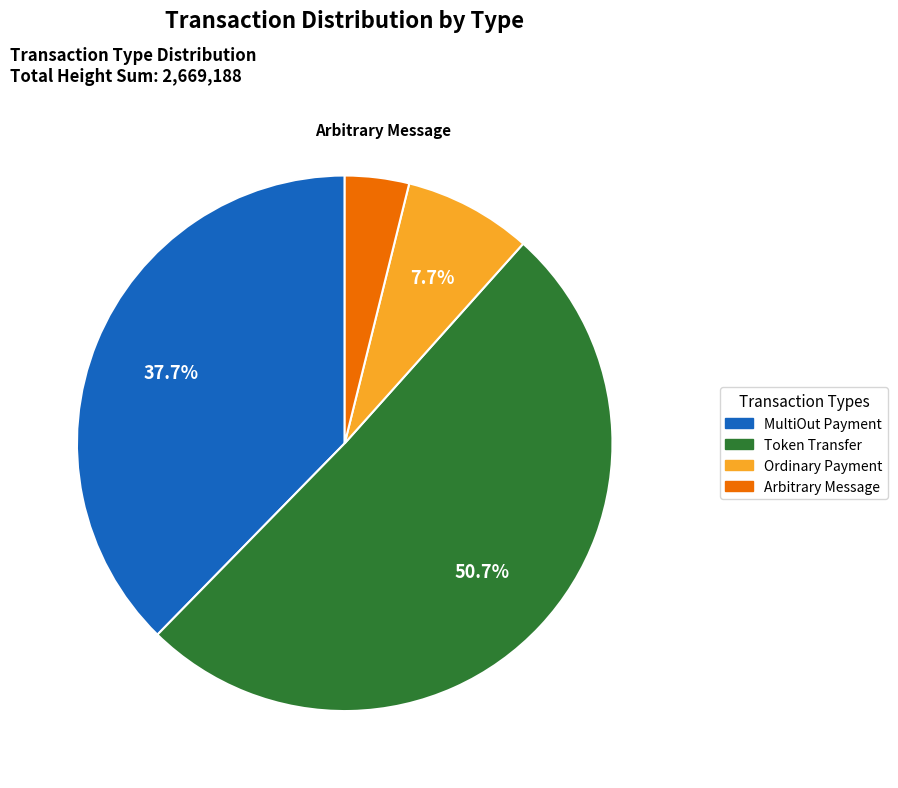

Between MultiOut Payment and Token Transfer, which is larger?

Token Transfer